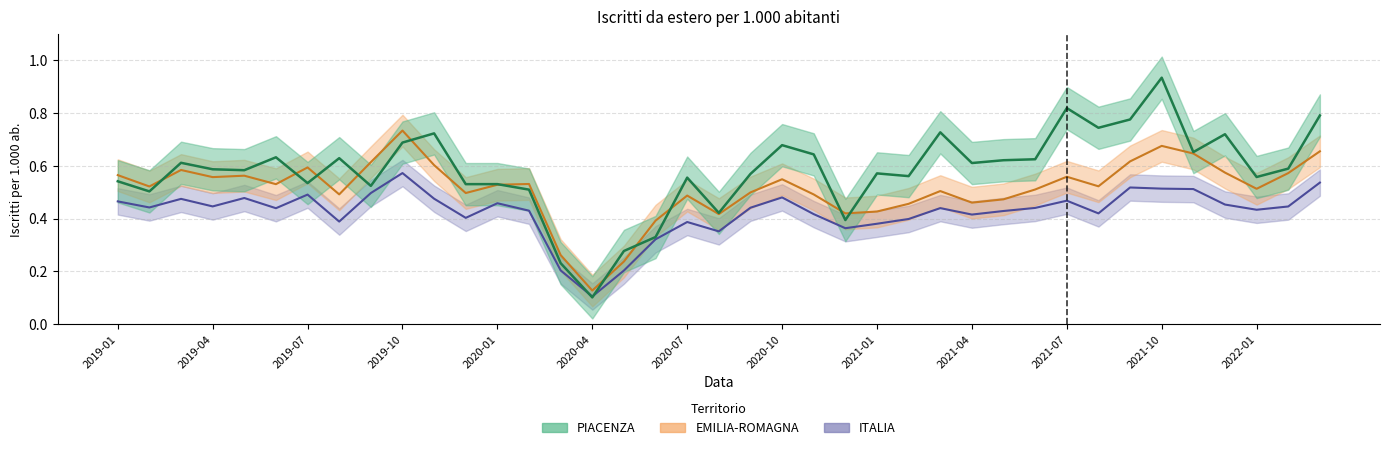

What is the average value of the EMILIA-ROMAGNA series?

0.5